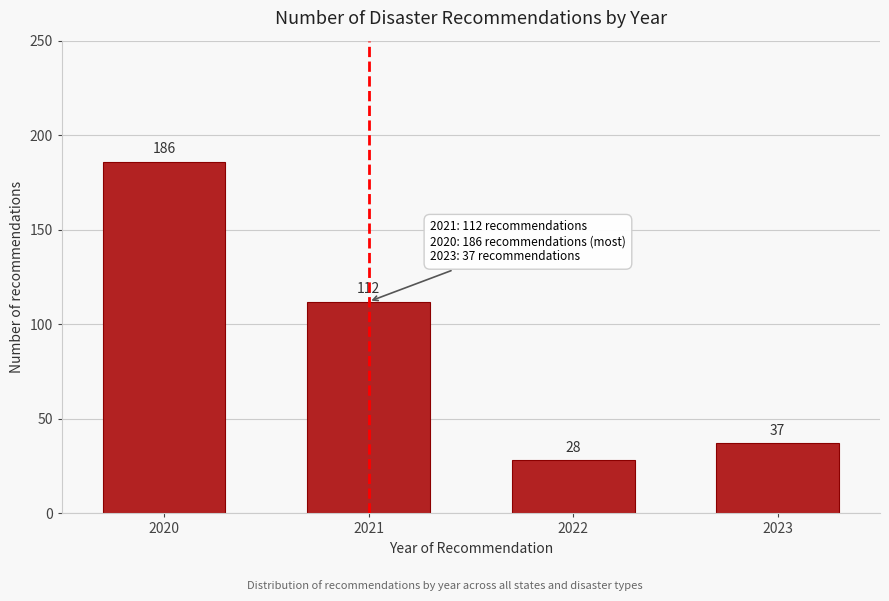

Reading right to left, extract all data points from this chart.

37	28	112	186